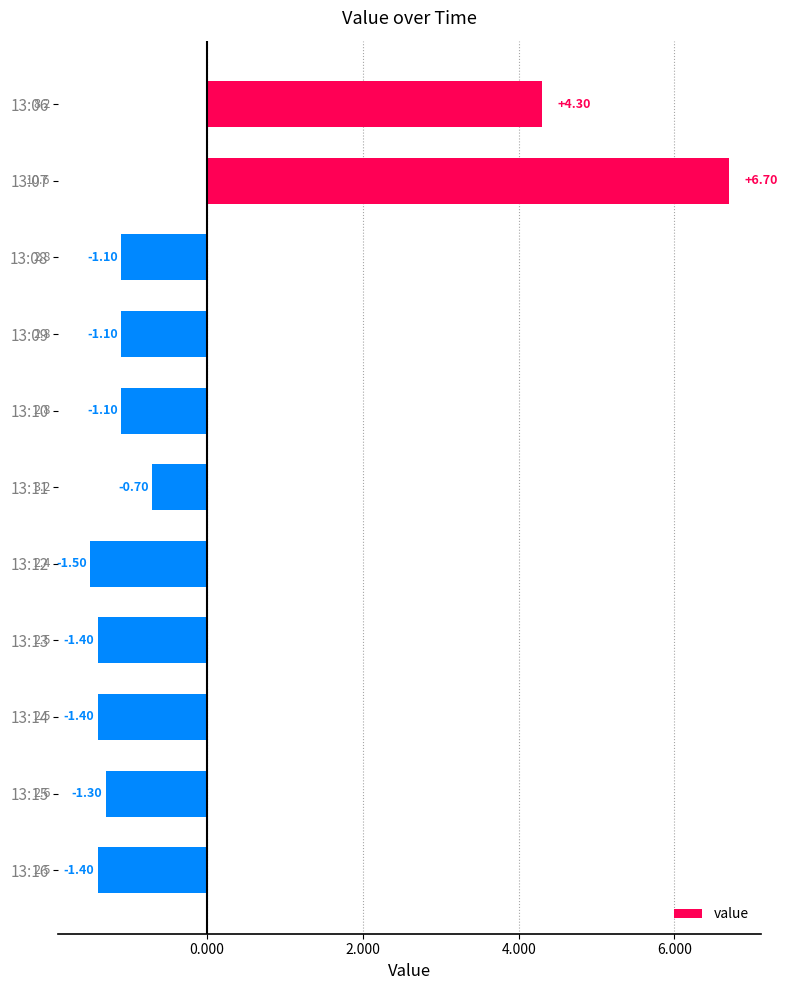

Which has a higher value, 13:13 or 13:10?

13:10